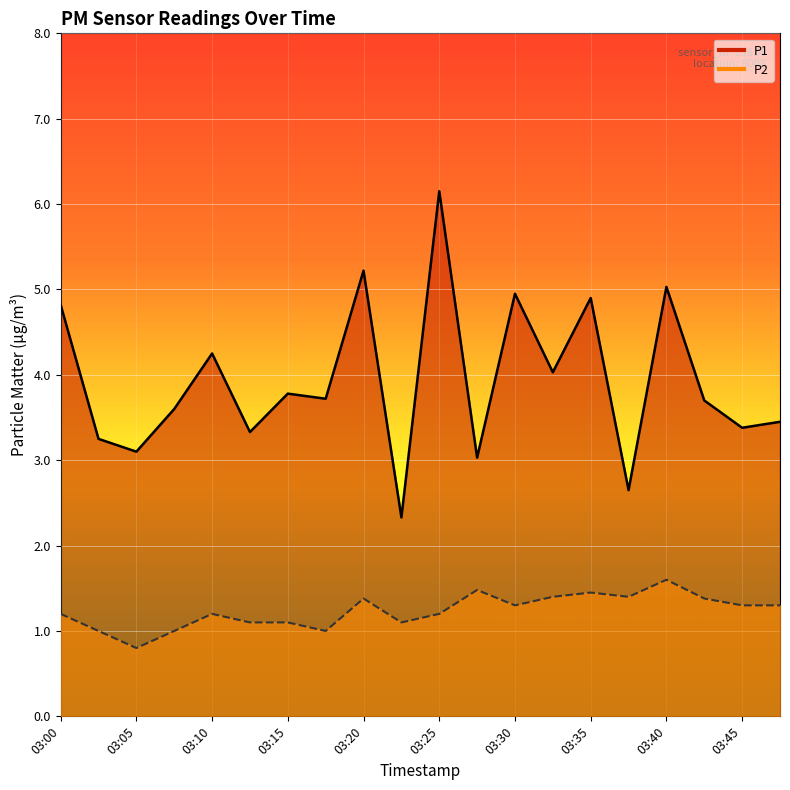

What is the total value across all series at 03:40?

6.6